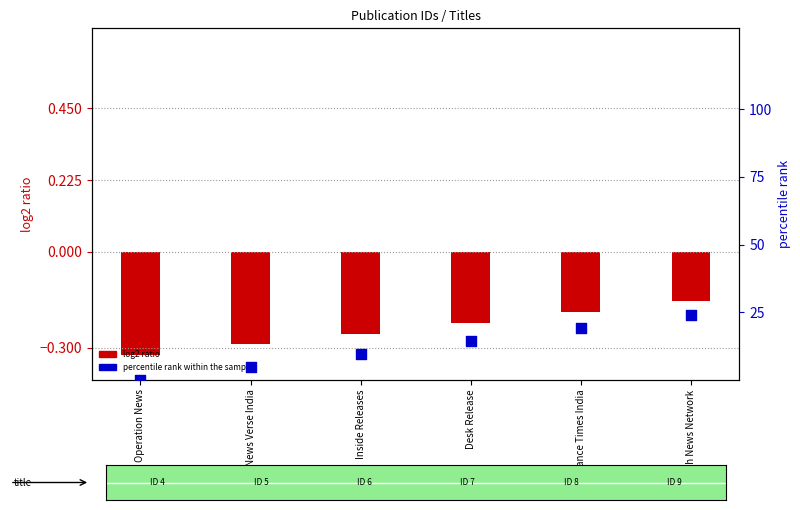

At which category is the sum across all series the highest?

Tech News Network